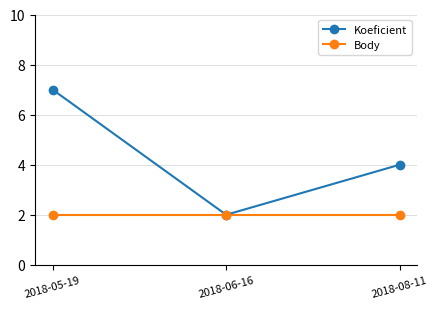

List the series in order of their peak value, lowest first.

Body, Koeficient